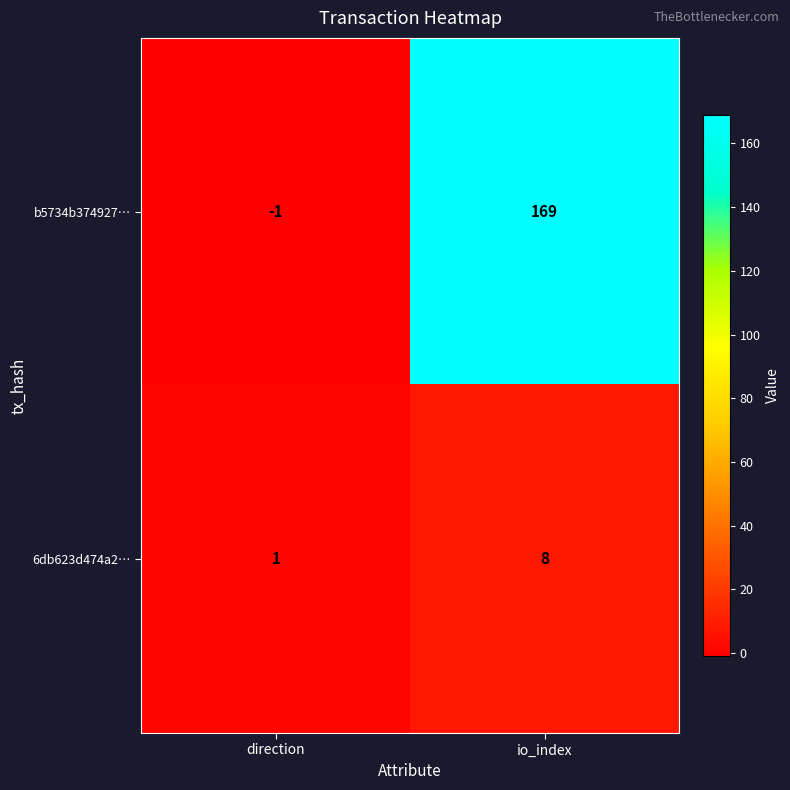

What is the highest value of the b5734b374927… series?

169